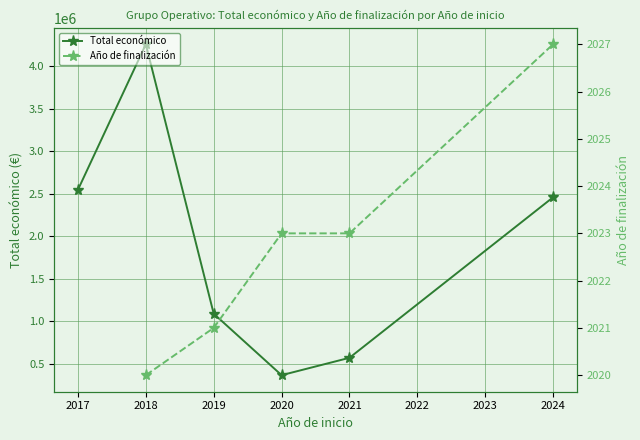

True or false: Año de finalización and Total económico cross at least once.

False